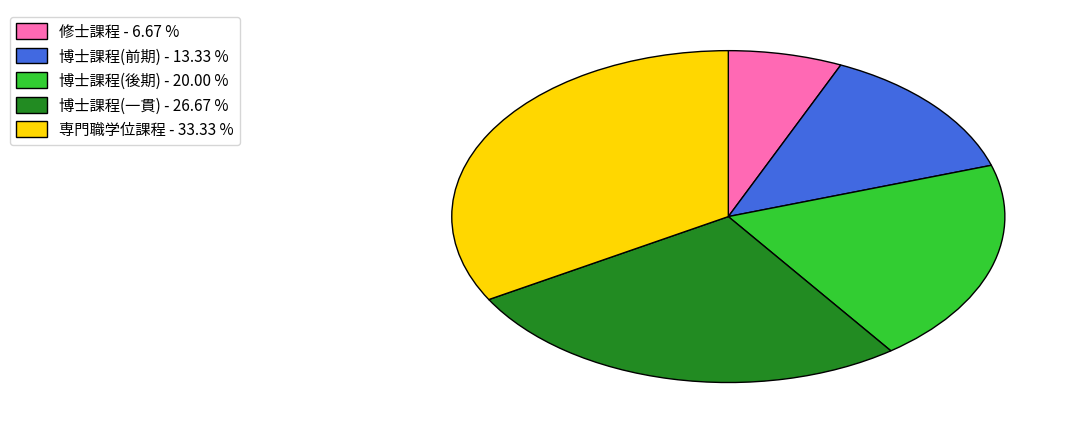

How many slices are in this pie chart?

5